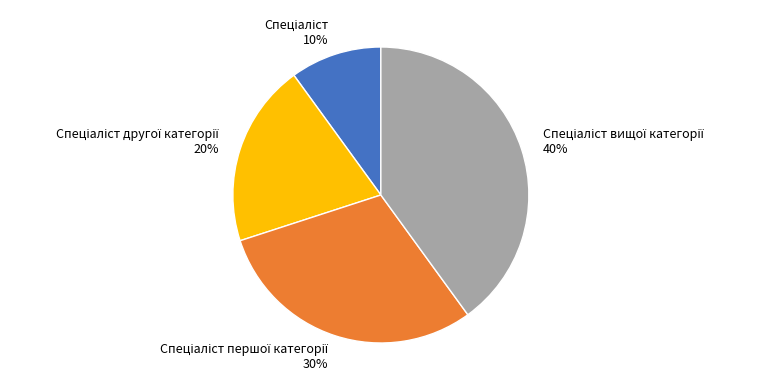

To the nearest percent, what is the difference between the largest and smallest slice percentages?

30%